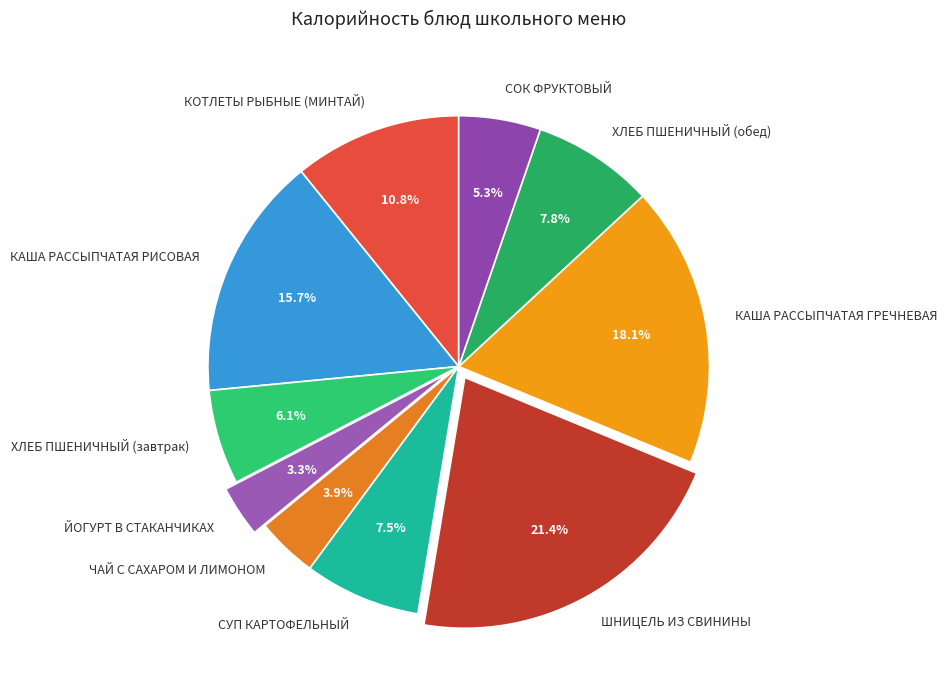

How many slices are in this pie chart?

10